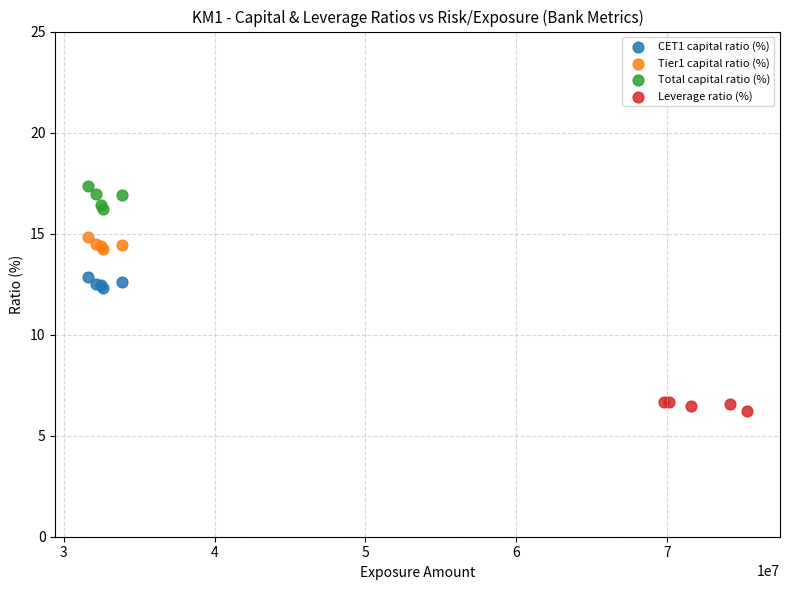

Which series reaches the maximum Y coordinate?

Total capital ratio (%)